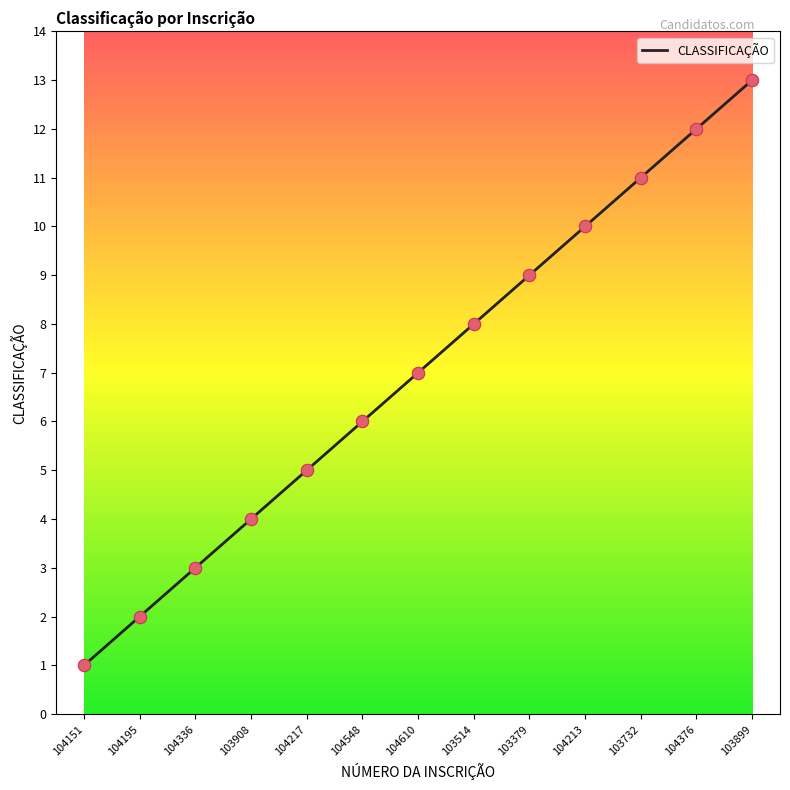

Approximately how many times larger is the value at 103732 compared to 104195?

5.5